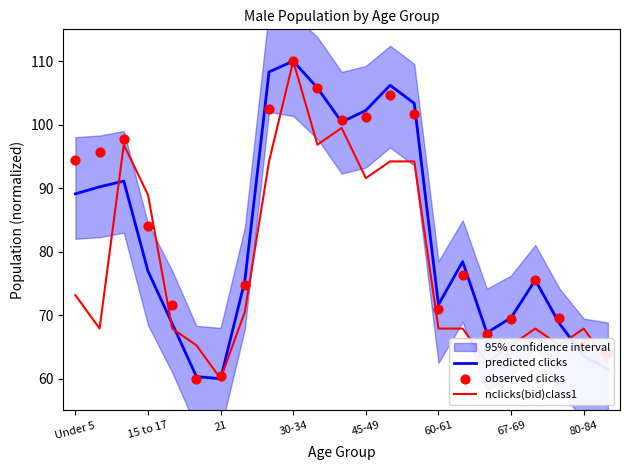

At how many categories does at least one series exceed 85?

11